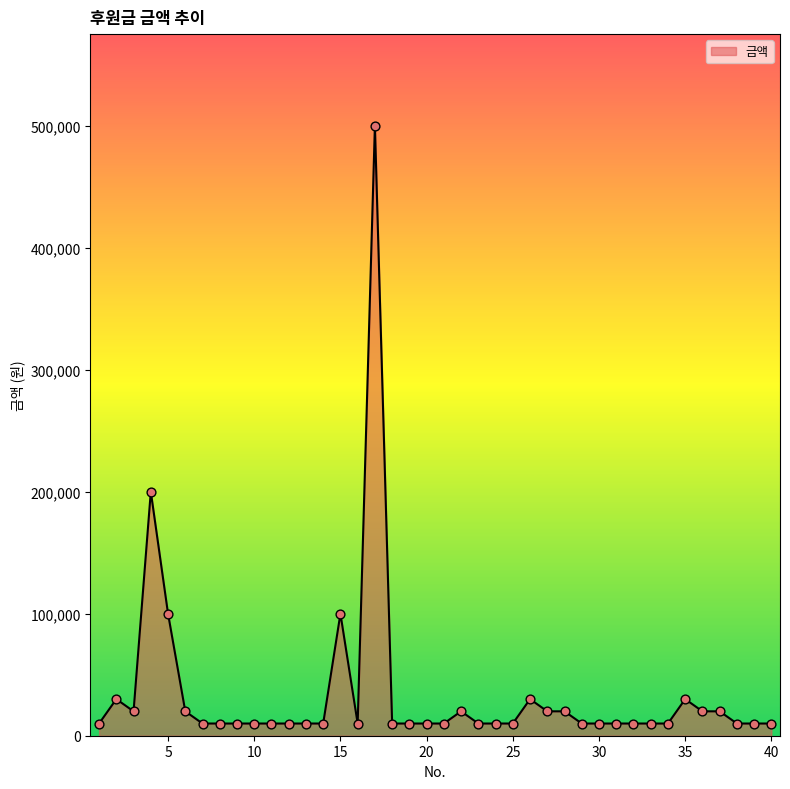

What is the difference between the maximum and minimum values?

490000